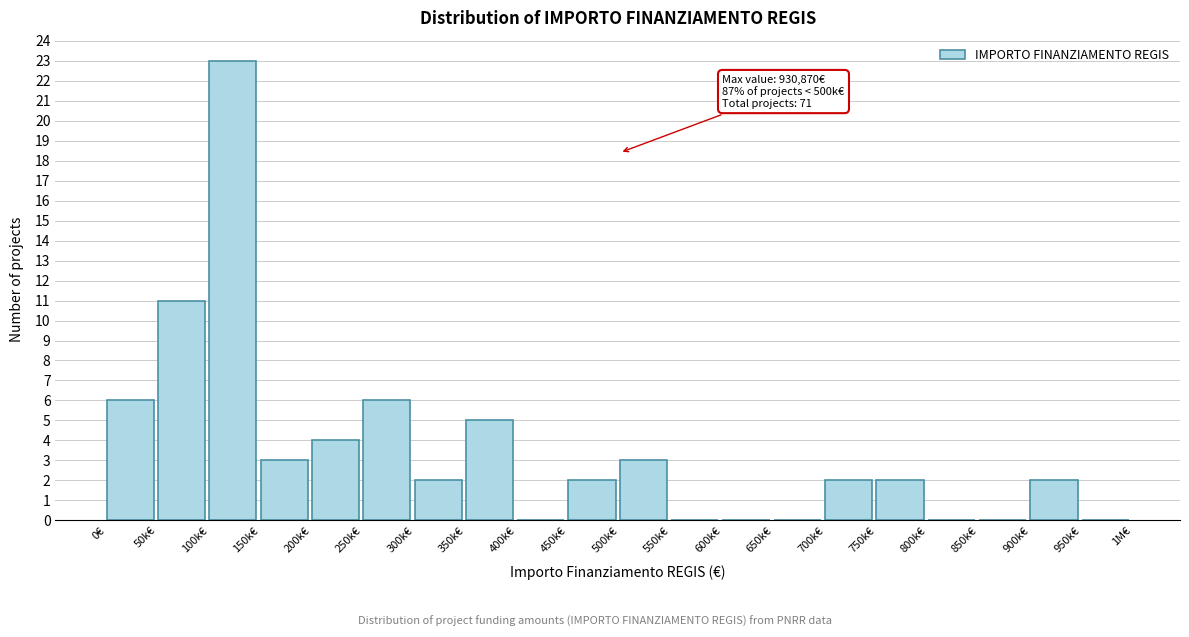

Reading left to right, extract all data points from this chart.

0€=6	50k€=11	100k€=23	150k€=3	200k€=4	250k€=6	300k€=2	350k€=5	400k€=0	450k€=2	500k€=3	550k€=0	600k€=0	650k€=0	700k€=2	750k€=2	800k€=0	850k€=0	900k€=2	950k€=0